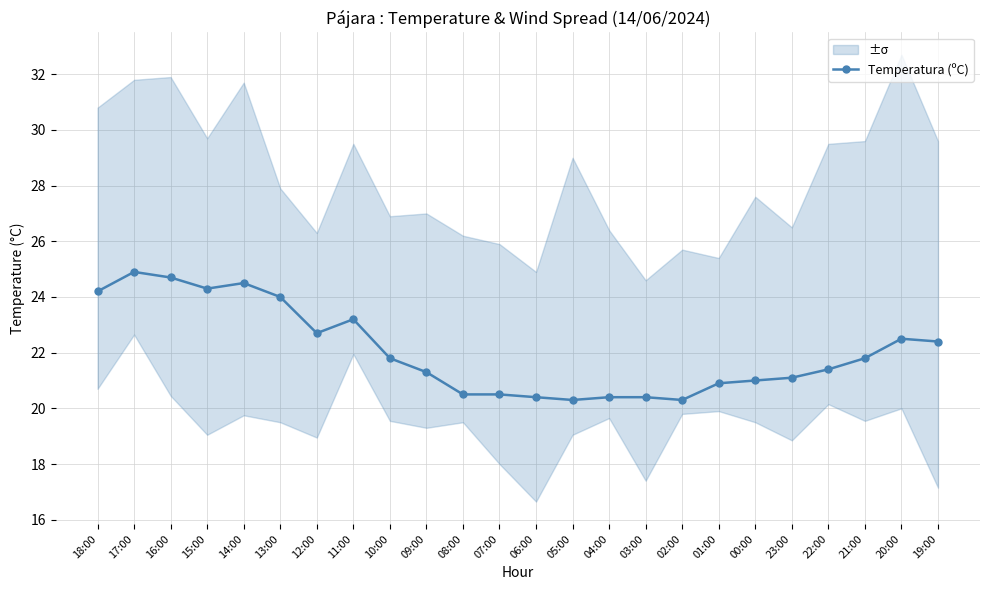

How many categories are shown in the chart?

24